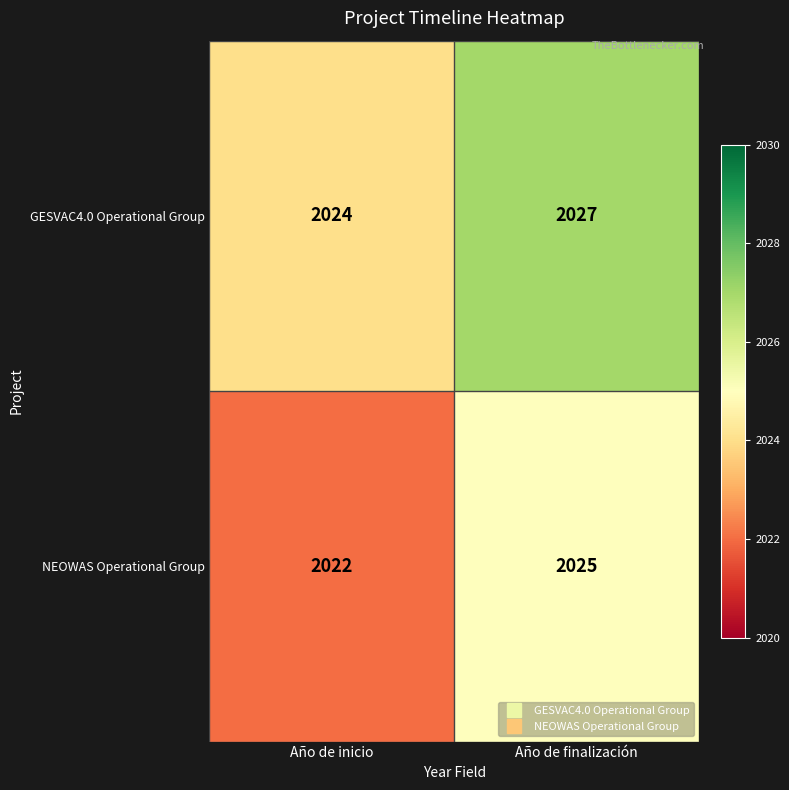

Reading left to right, transcribe all the data shown in this chart.

GESVAC4.0 Operational Group: Año de inicio=2024	Año de finalización=2027
NEOWAS Operational Group: Año de inicio=2022	Año de finalización=2025